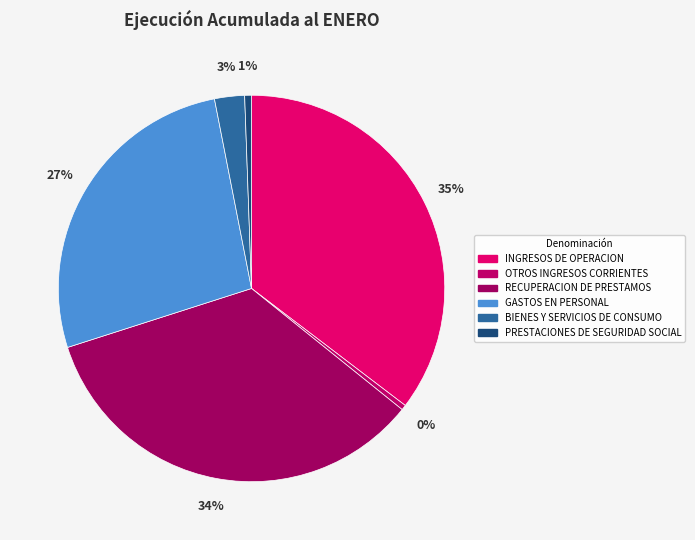

True or false: PRESTACIONES DE SEGURIDAD SOCIAL accounts for 1% of the total.

True